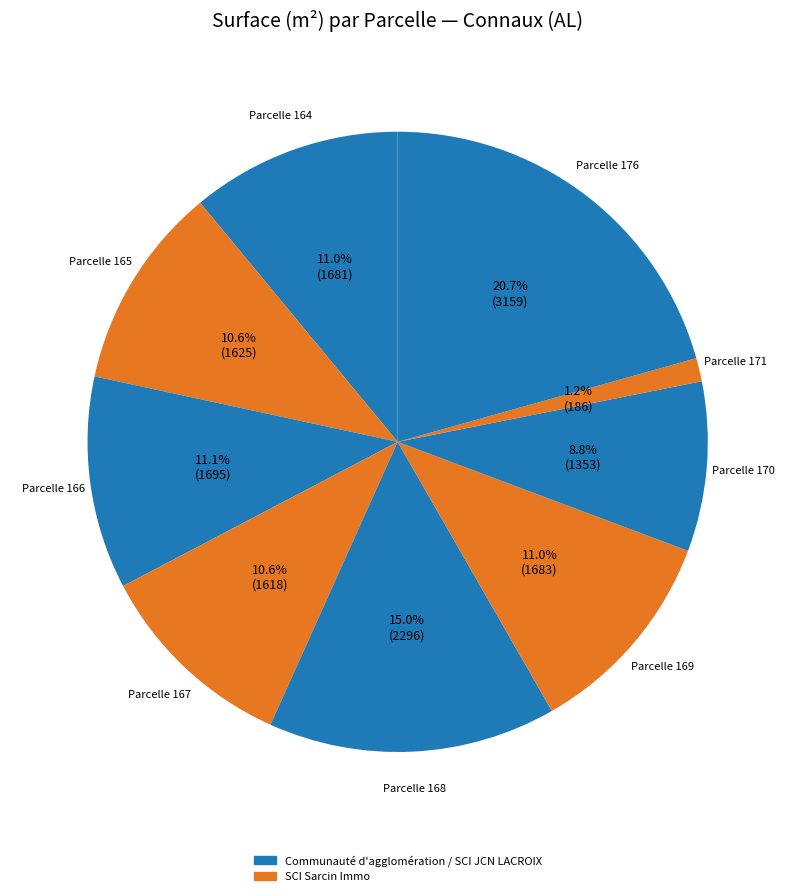

How many slices are in this pie chart?

9